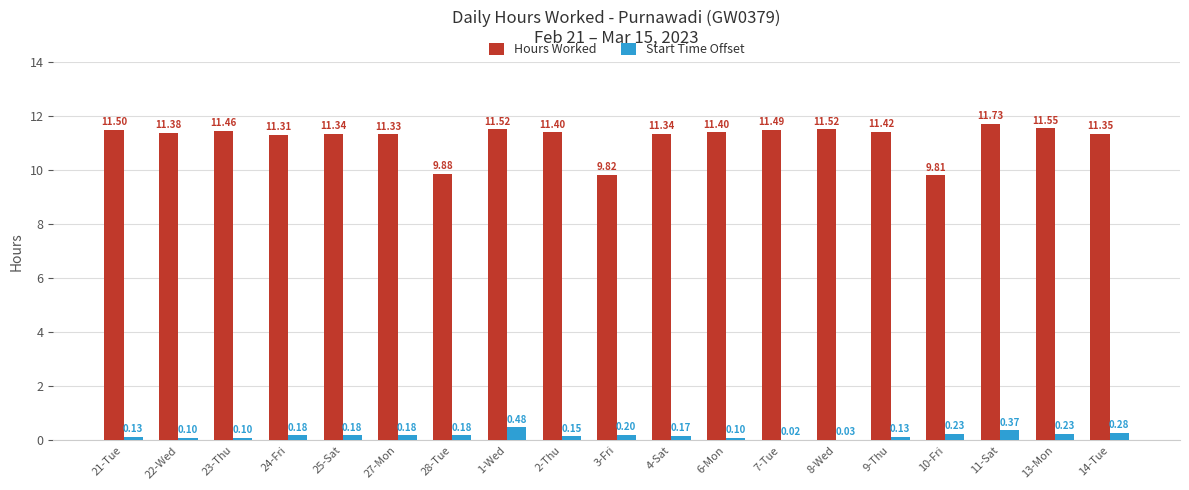

Which series has the largest total across all categories?

Hours Worked